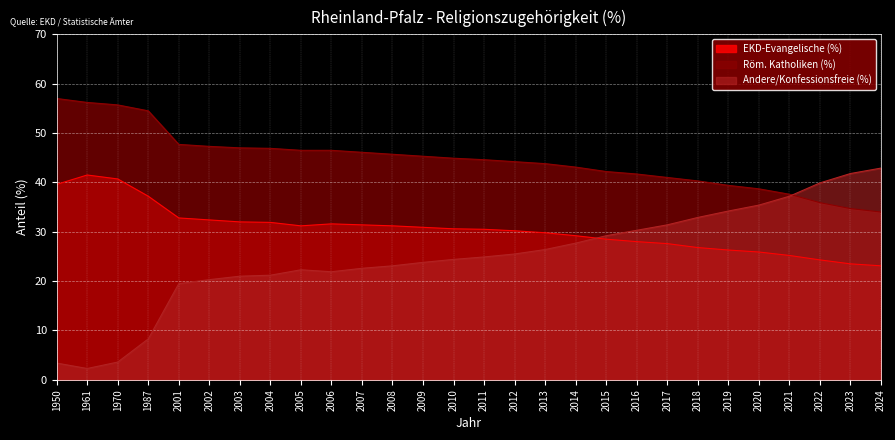

Where is Röm. Katholiken (%) nearest to the value 45?

2010